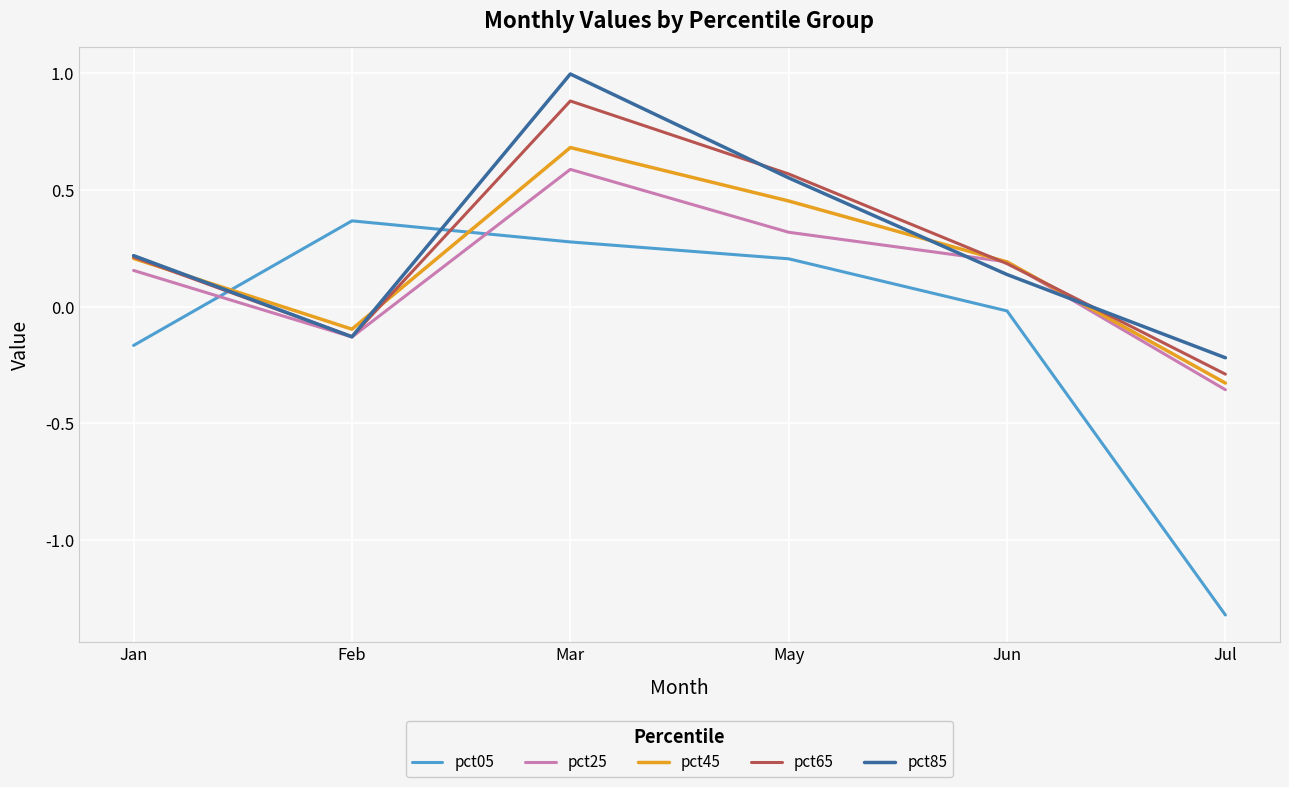

How many categories are shown in the chart?

6